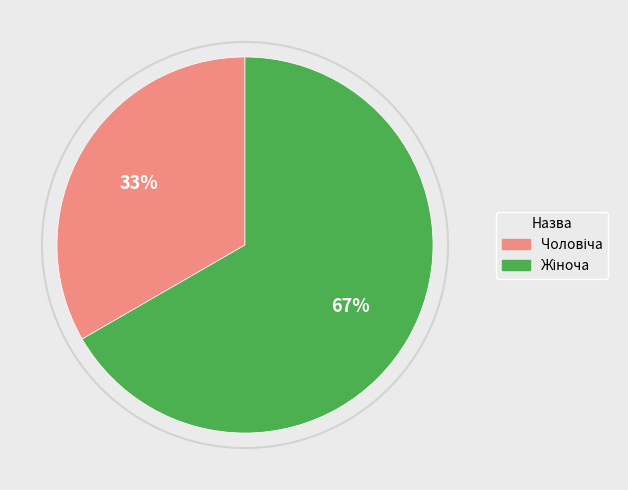

Is there a majority slice in this chart?

Yes